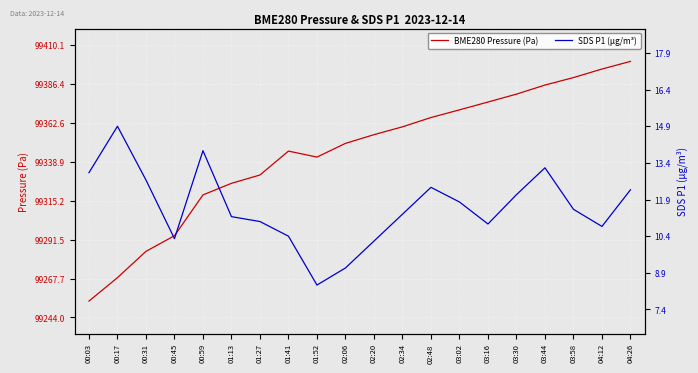

True or false: BME280 Pressure (Pa) has a value of 28110.9 at 01:27.

False